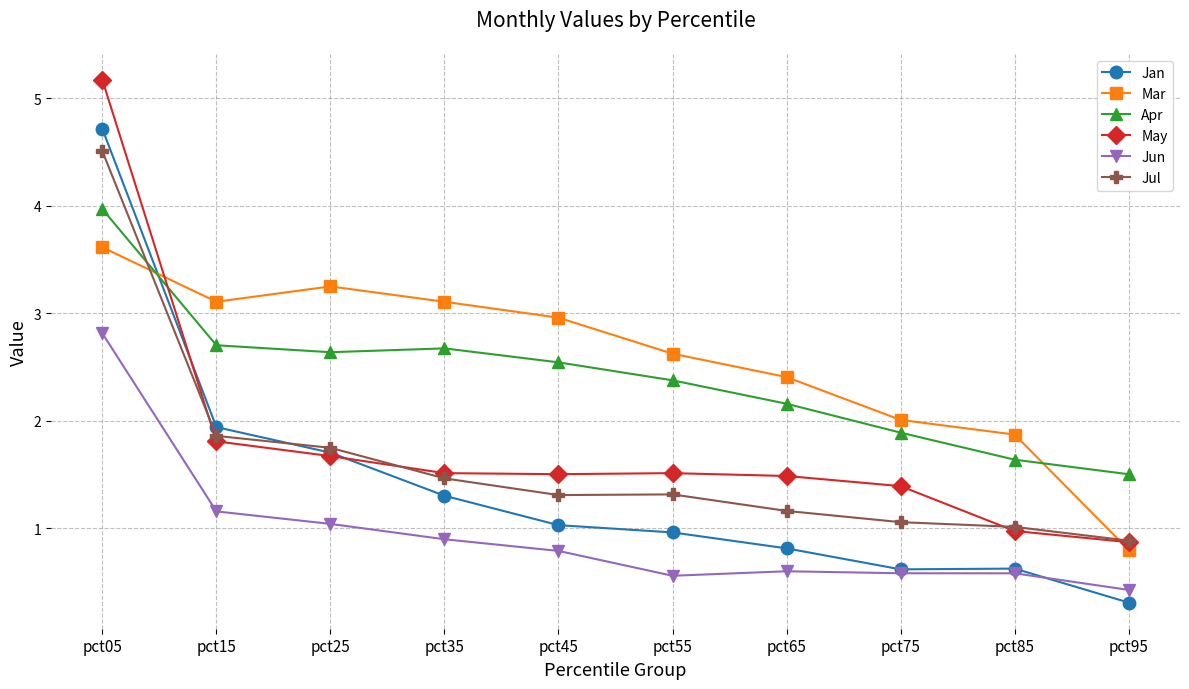

What is the value of the Mar point at the 5th from the left?

3.0